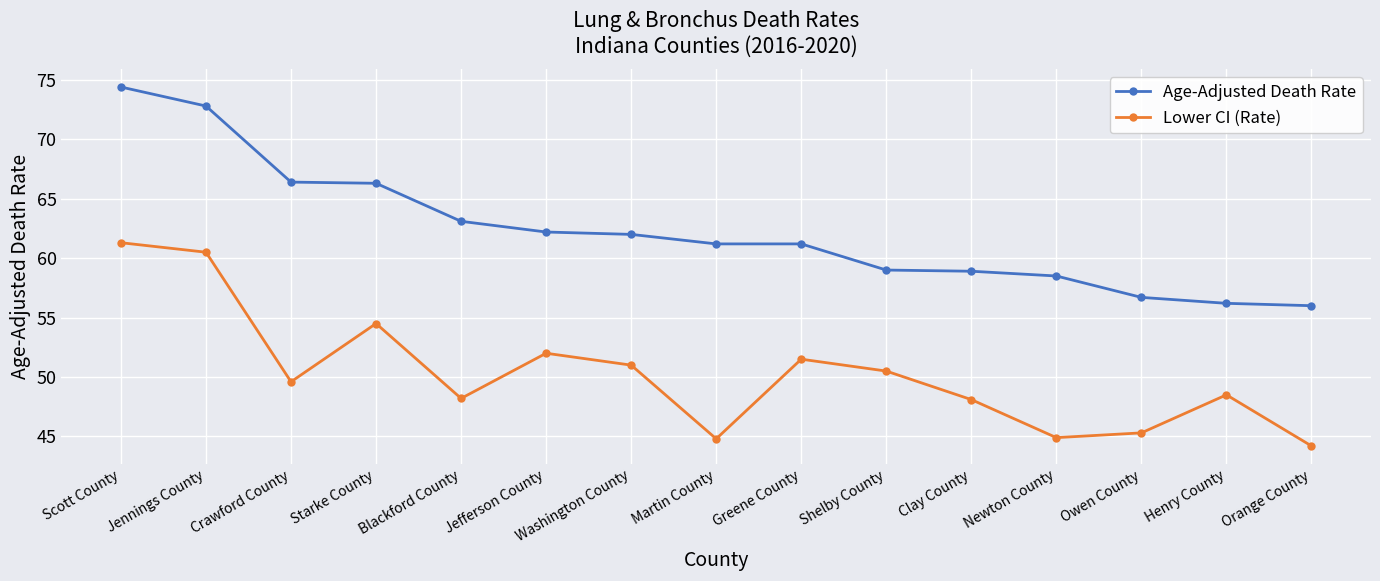

What is the minimum value shown in the chart?

44.2